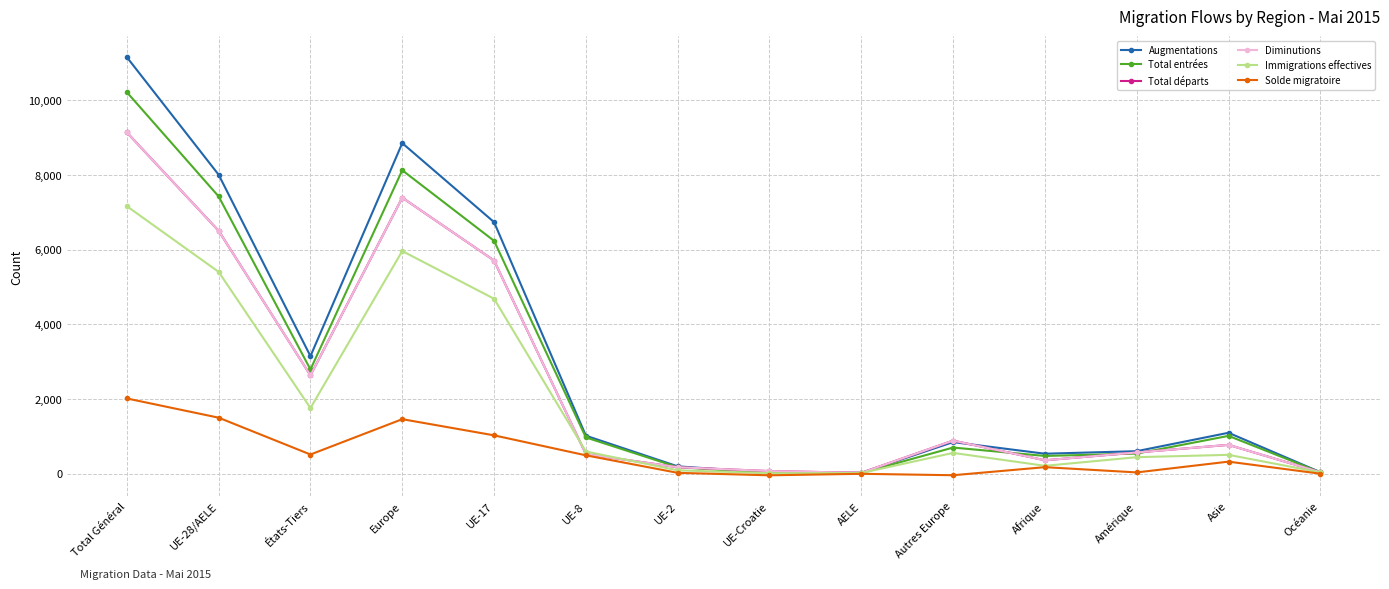

What is the approximate value of Augmentations at UE-8?

1019